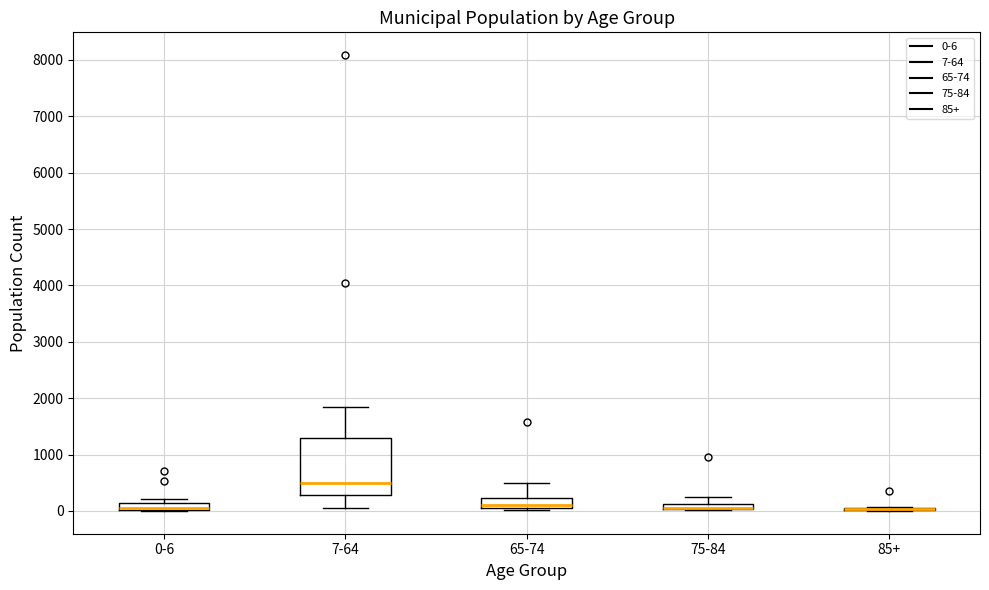

Where is the upper edge of the box for 0-6 on the y-axis? The values are not printed on the chart, so give them approximately, as read against the axis.

100